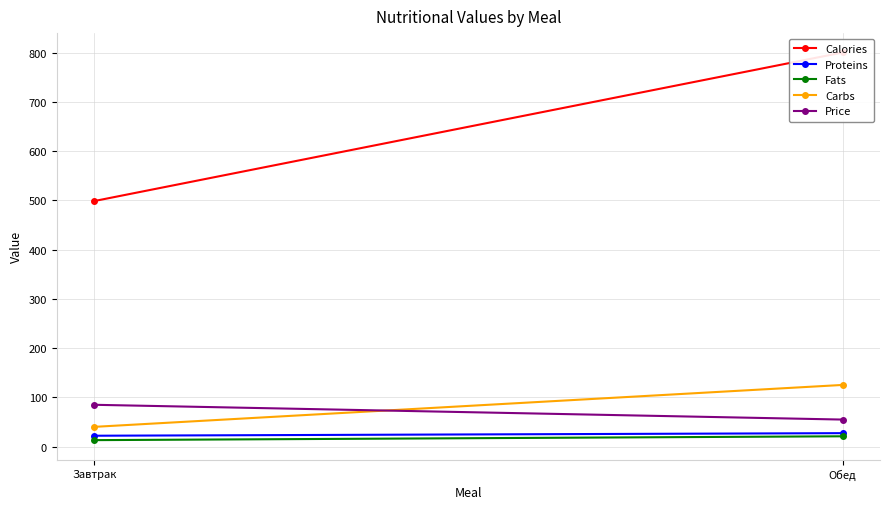

How many values in the Carbs series exceed 125?

1